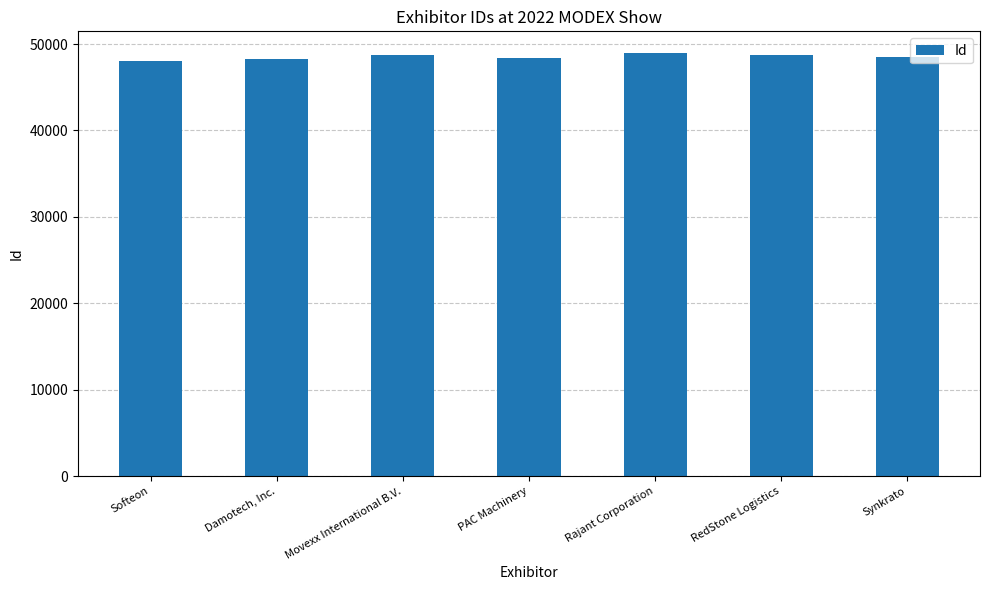

What is the value of the 6th bar from the left?

48774